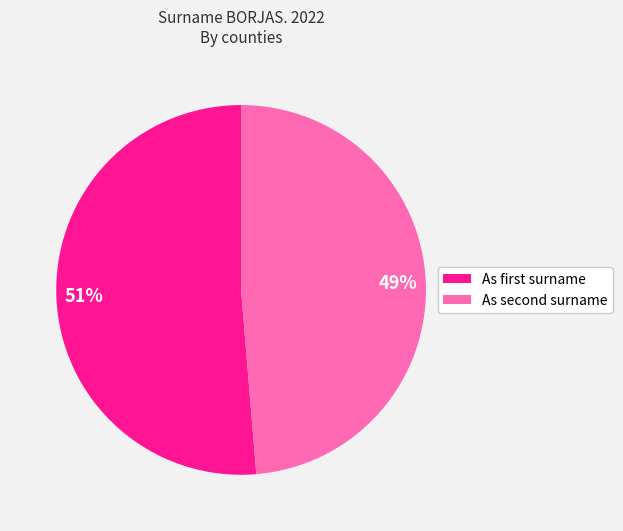

Does any single category account for the majority?

Yes